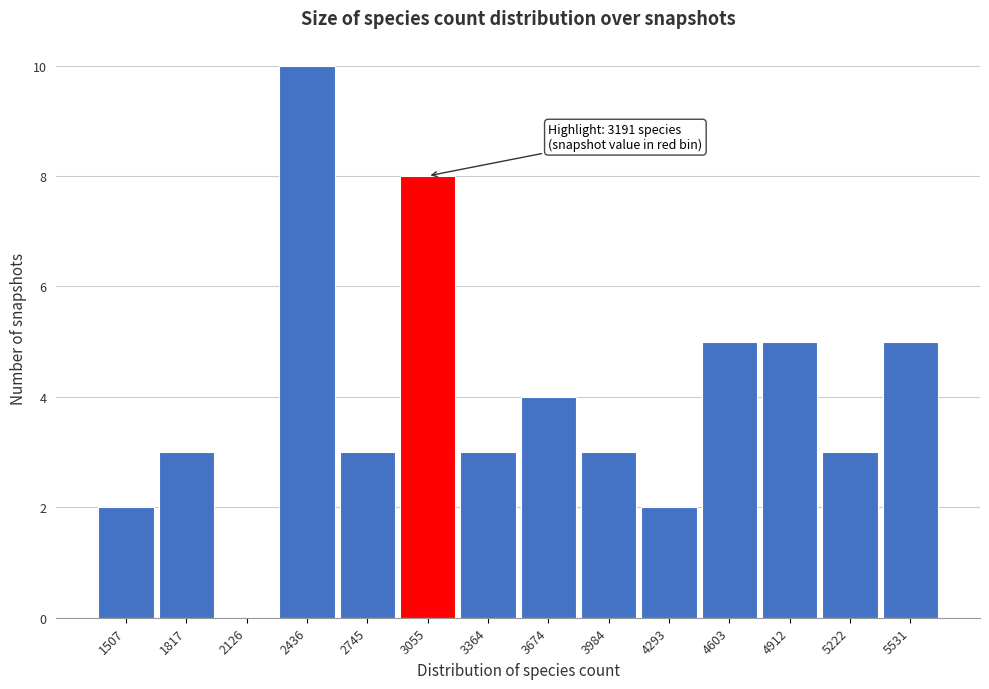

Reading left to right, extract all data points from this chart.

1507=2	1817=3	2126=0	2436=10	2745=3	3055=8	3364=3	3674=4	3984=3	4293=2	4603=5	4912=5	5222=3	5531=5